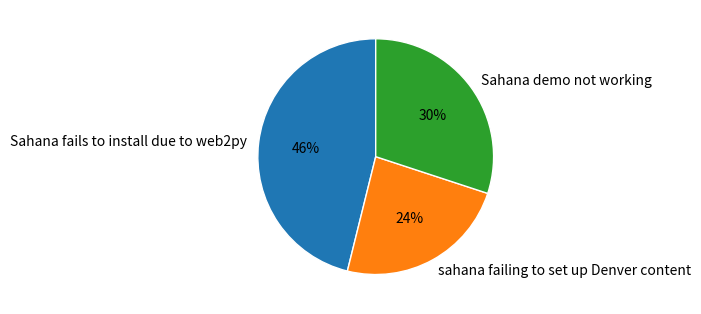

Which has a higher value, Sahana fails to install due to web2py or sahana failing to set up Denver content?

Sahana fails to install due to web2py